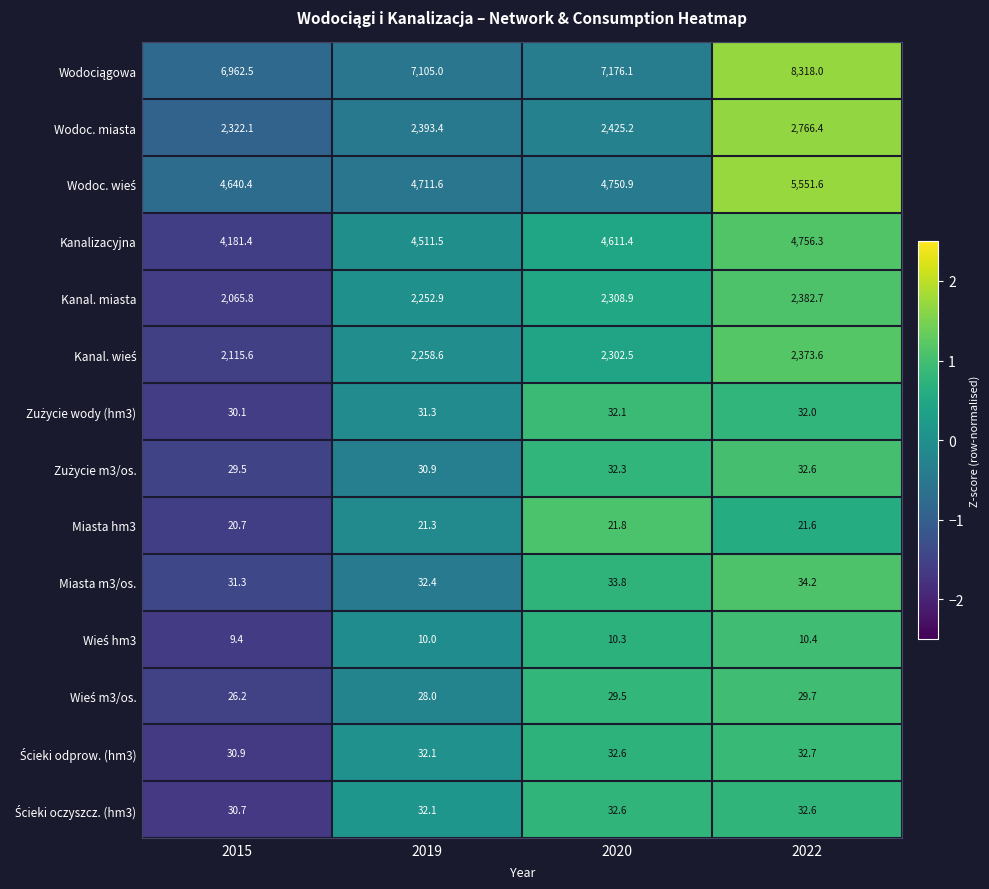

The value of Wodoc. miasta at 2015 is 2322.1. True or false?

True